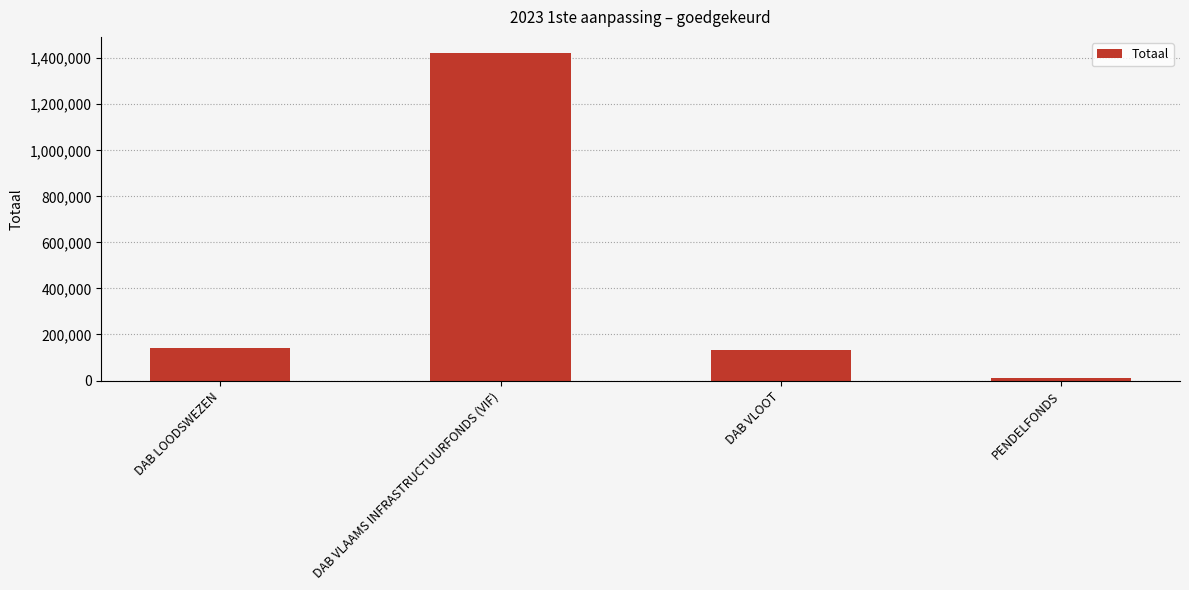

What position from the left is DAB VLOOT?

3